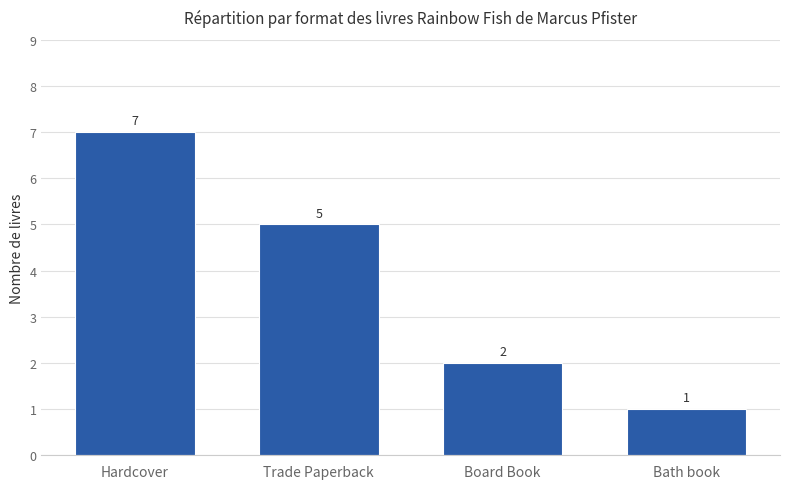

What value does the data have at Board Book?

2